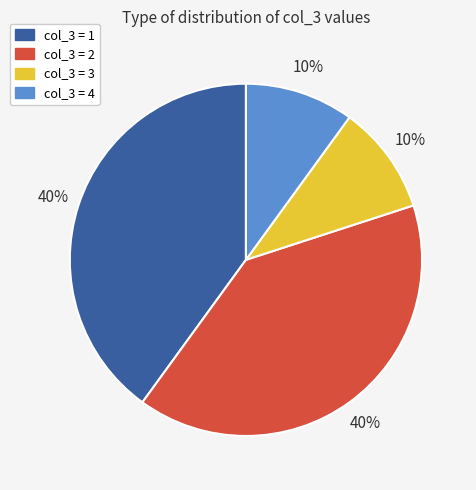

Do col_3 = 4 and col_3 = 3 together represent more than half of the pie?

No